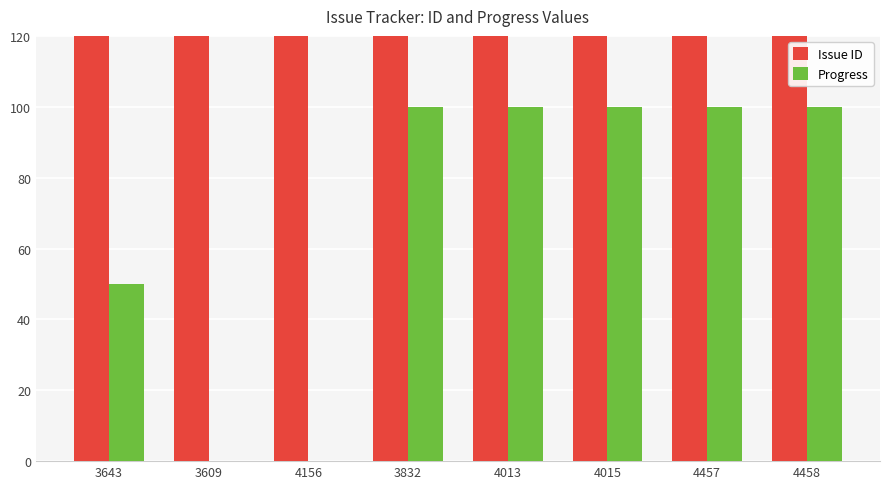

How many values in the Issue ID series exceed 4015?

3